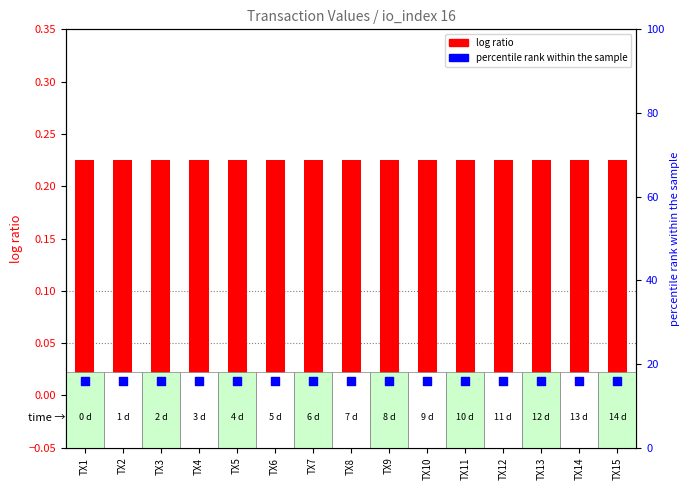

Which series has the largest Y range (max minus min)?

log ratio